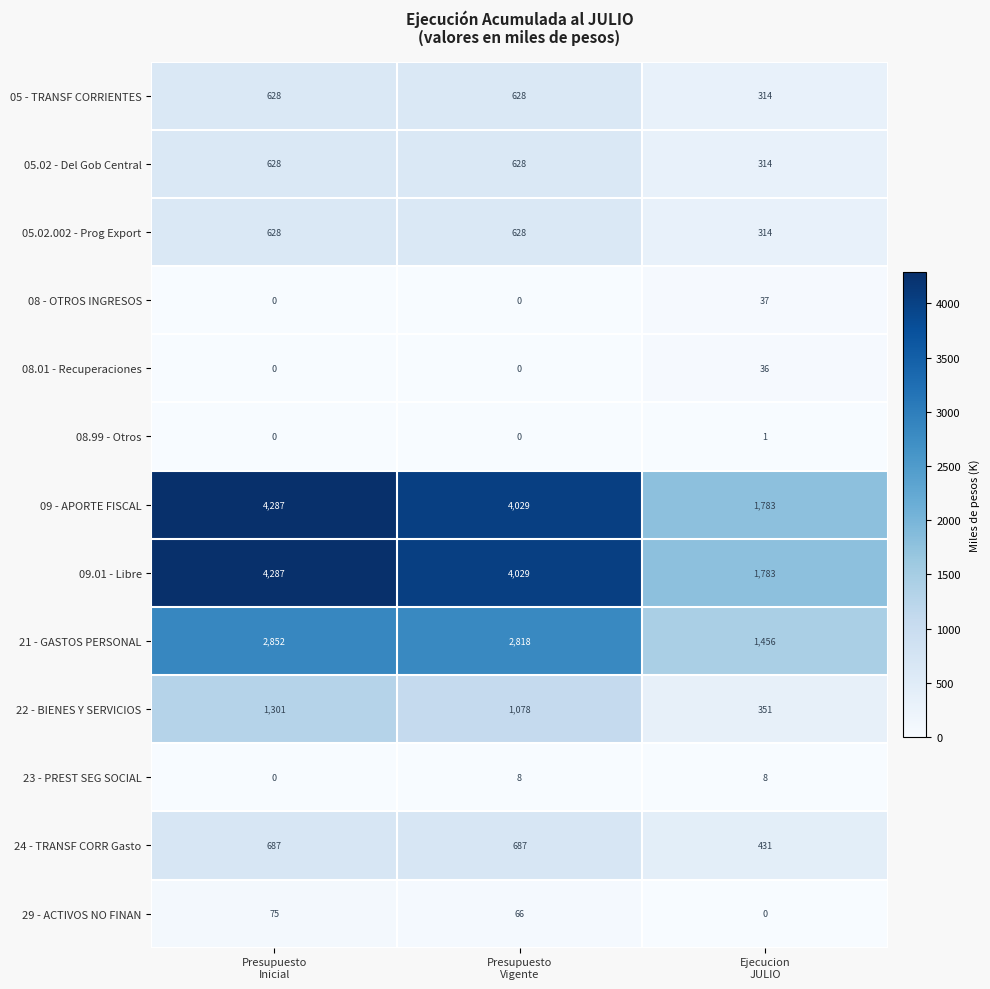

Count the 05 - TRANSF CORRIENTES values in the range 314 to 628.

3